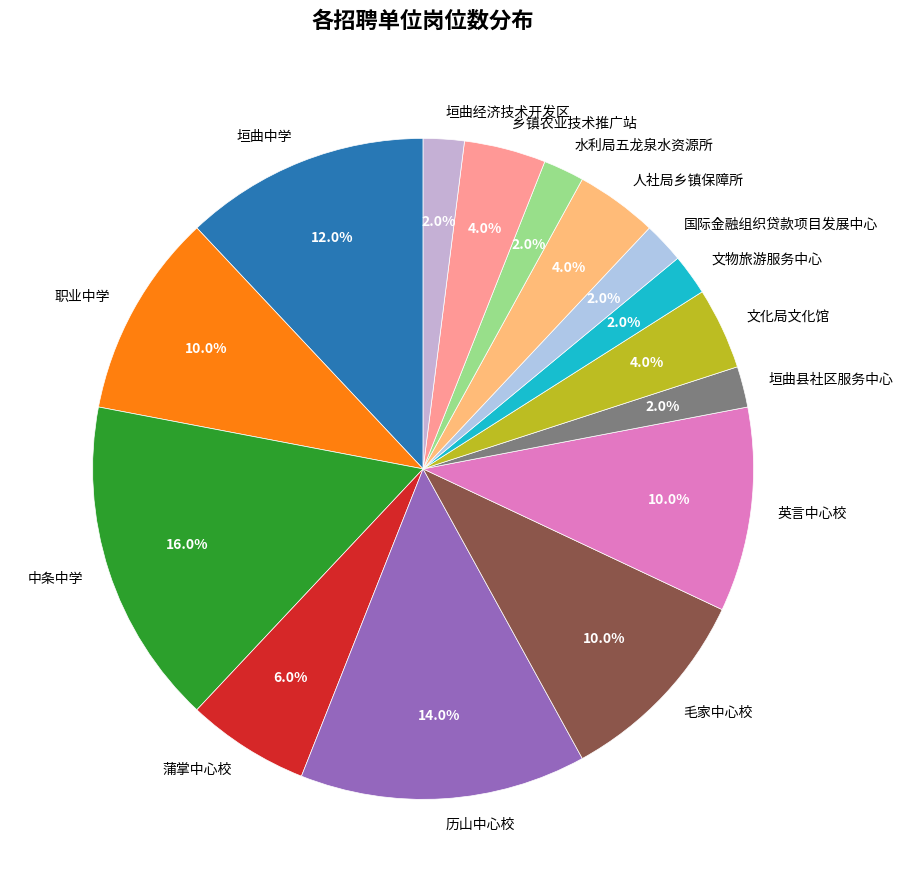

Is it true that 垣曲经济技术开发区 is 17% of the pie?

False